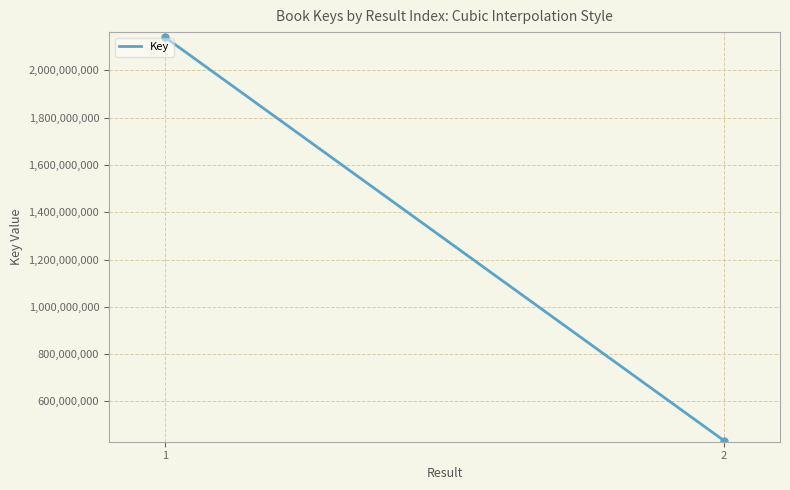

Reading right to left, what are all the values shown in this chart?

434166363	2139698300